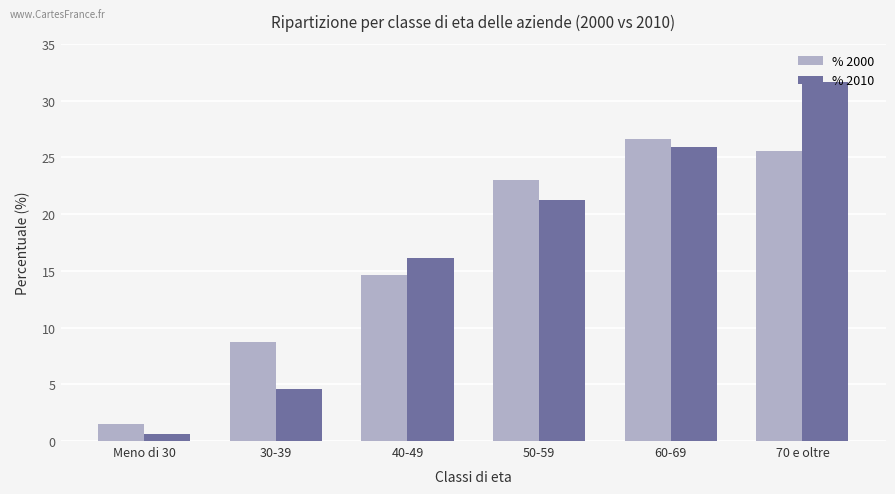

Which series has the largest range (max minus min)?

% 2010